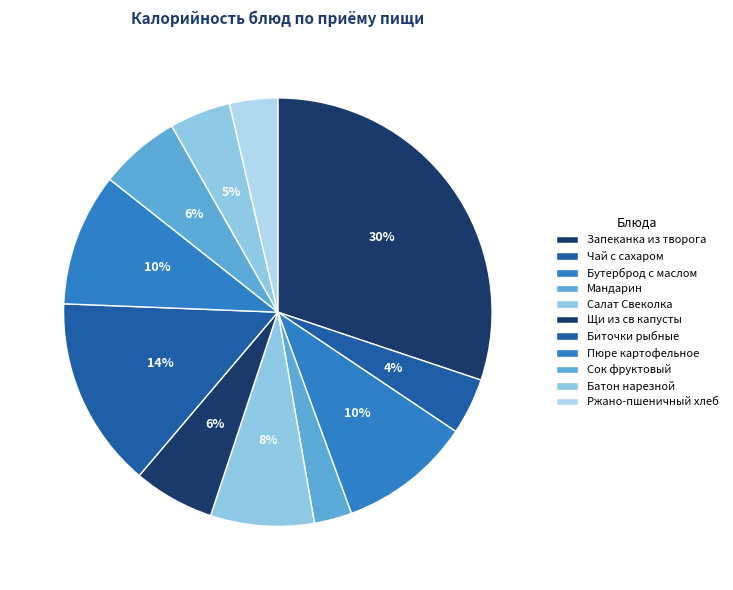

To the nearest percent, what is the difference between the largest and smallest slice percentages?

27%